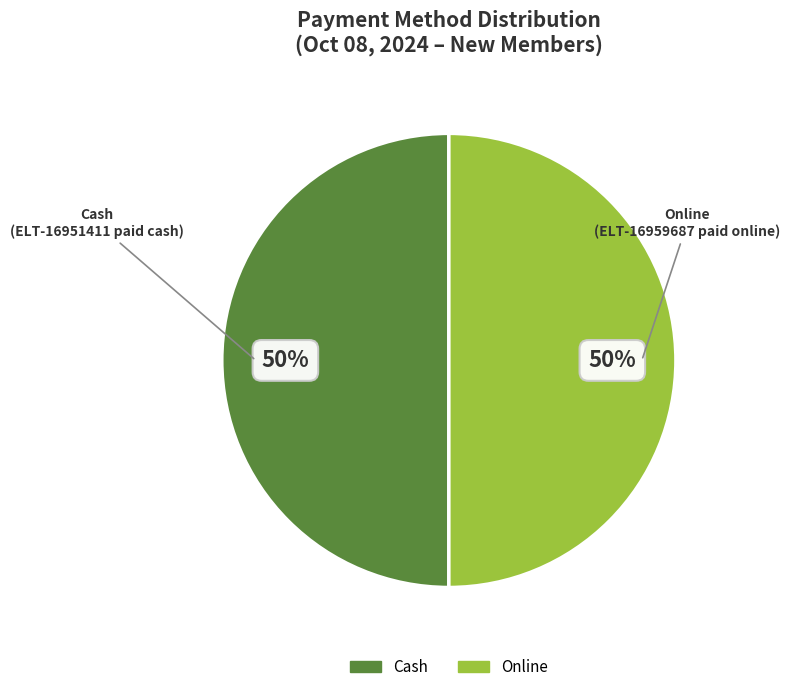

To the nearest percent, what is the average slice percentage?

50%